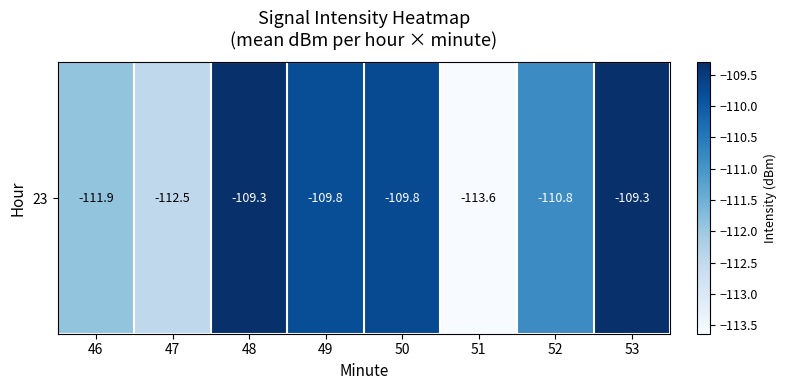

Is it true that the value at 51 is -158.8?

False